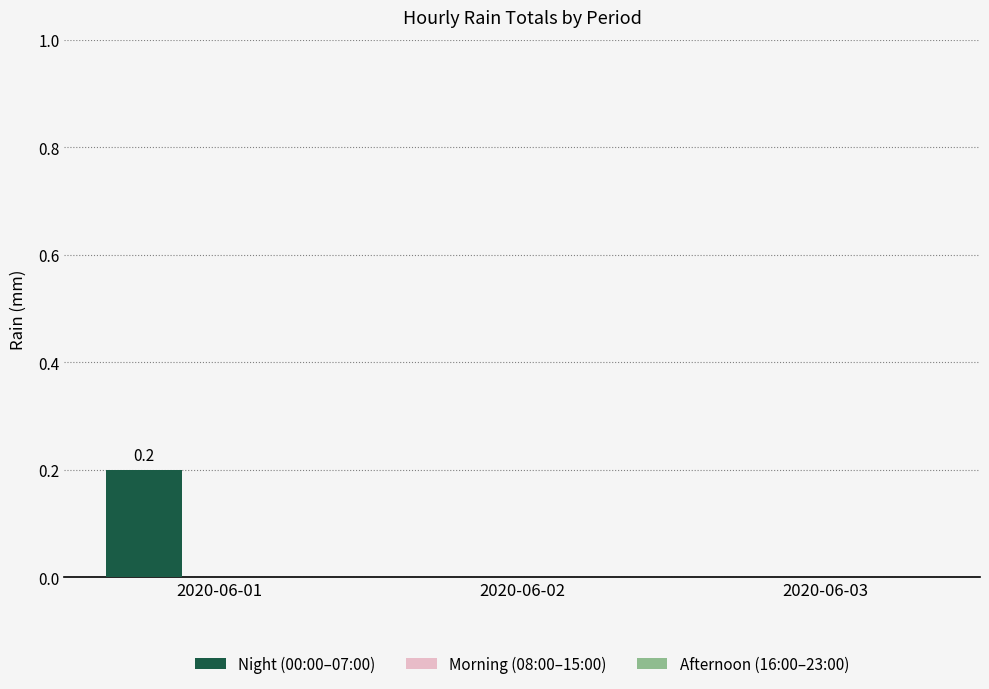

At which category does the chart reach its peak across all series?

2020-06-01